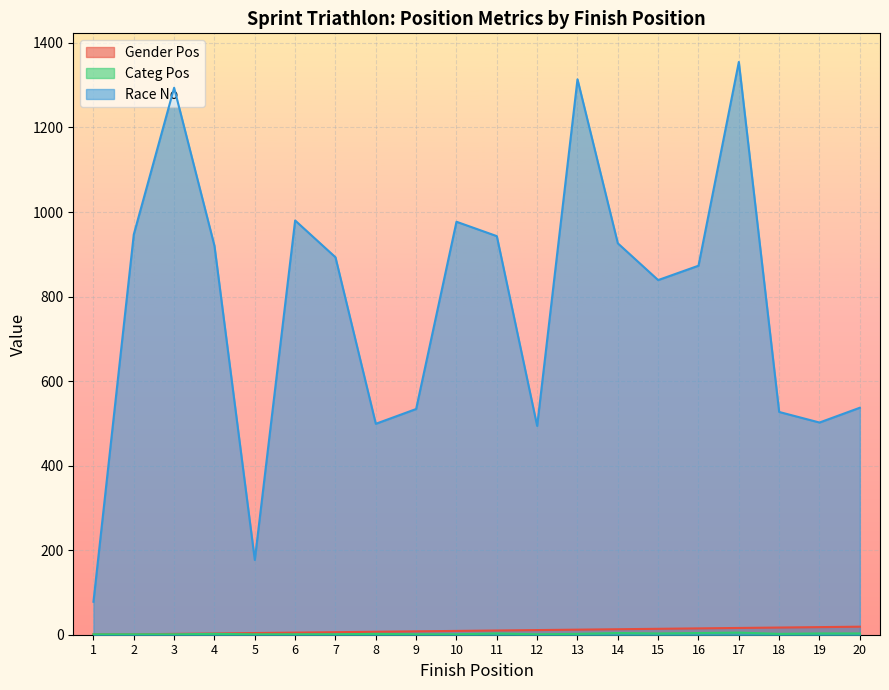

What is the total value across all series at 15?

856